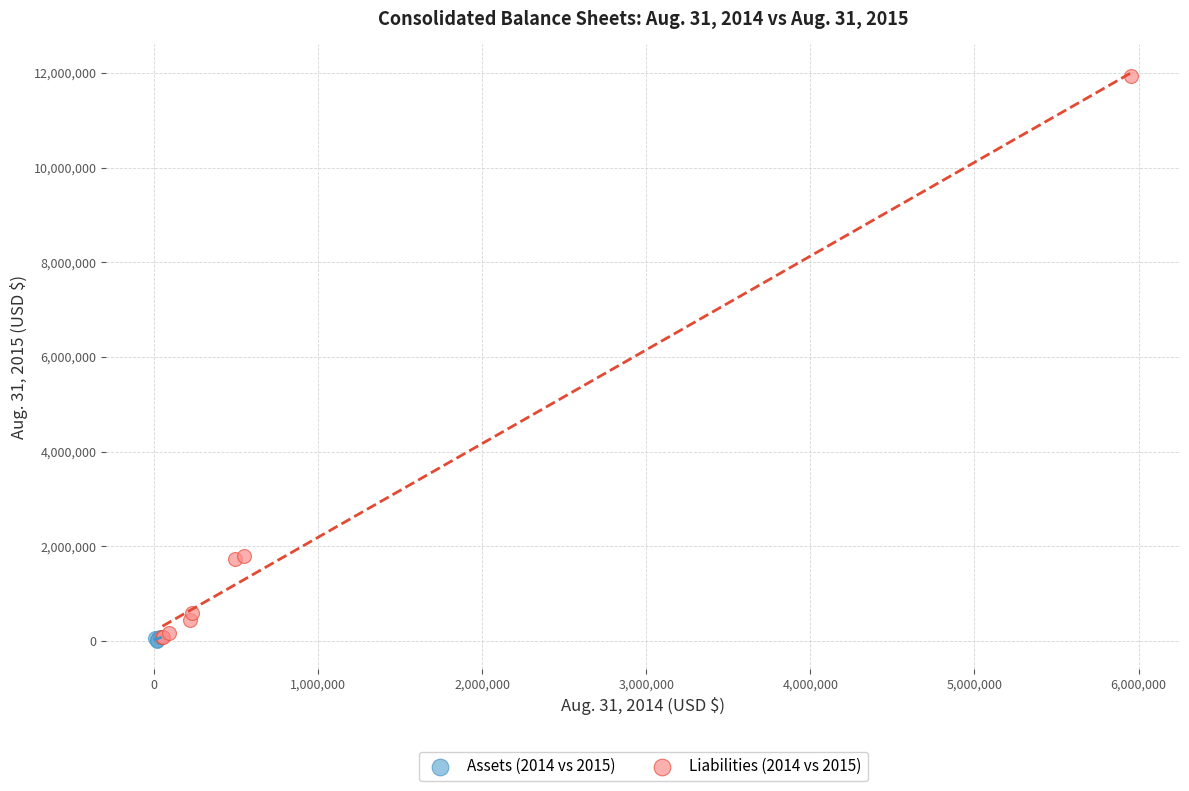

Which series has the widest spread of Y values?

Liabilities (2014 vs 2015)